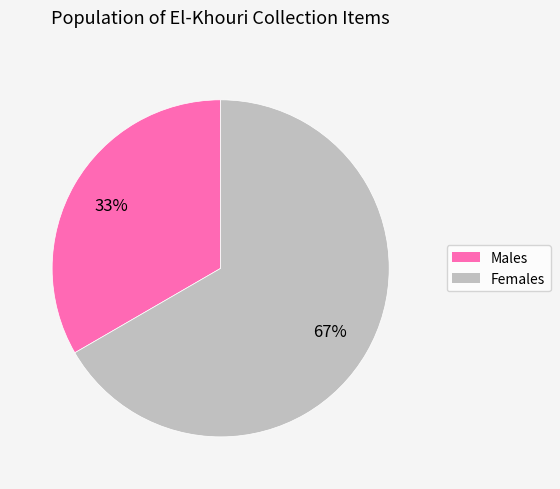

Does any single category account for the majority?

Yes